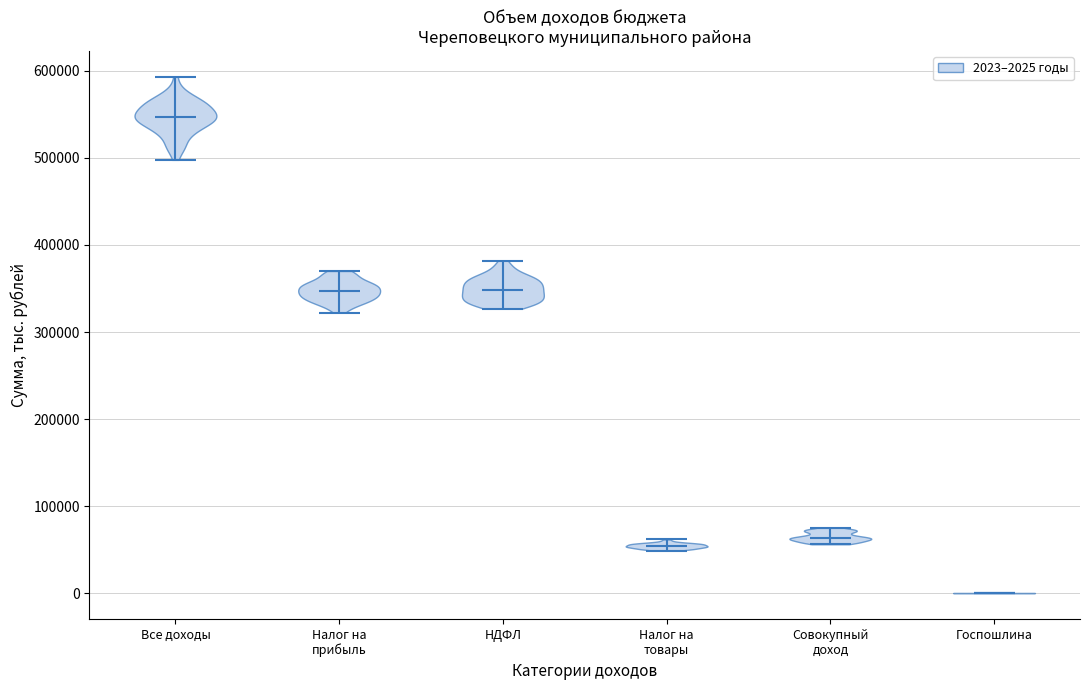

What is the lowest point the violin for Все доходы reaches on the y-axis? The values are not printed on the chart, so give them approximately, as read against the axis.

500000